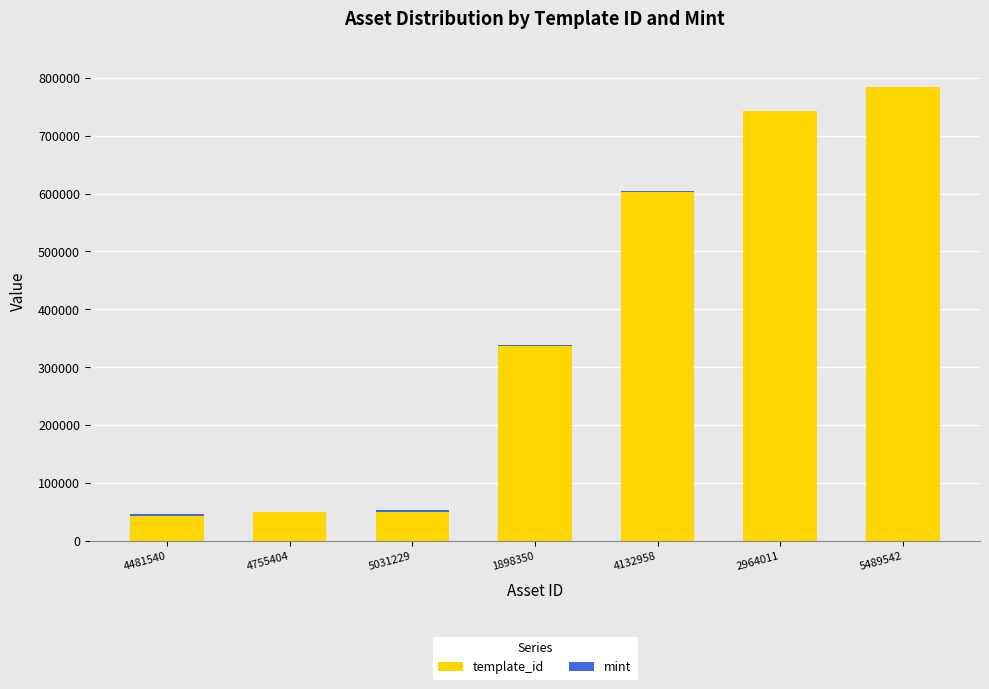

At which category is the sum across all series the highest?

5489542